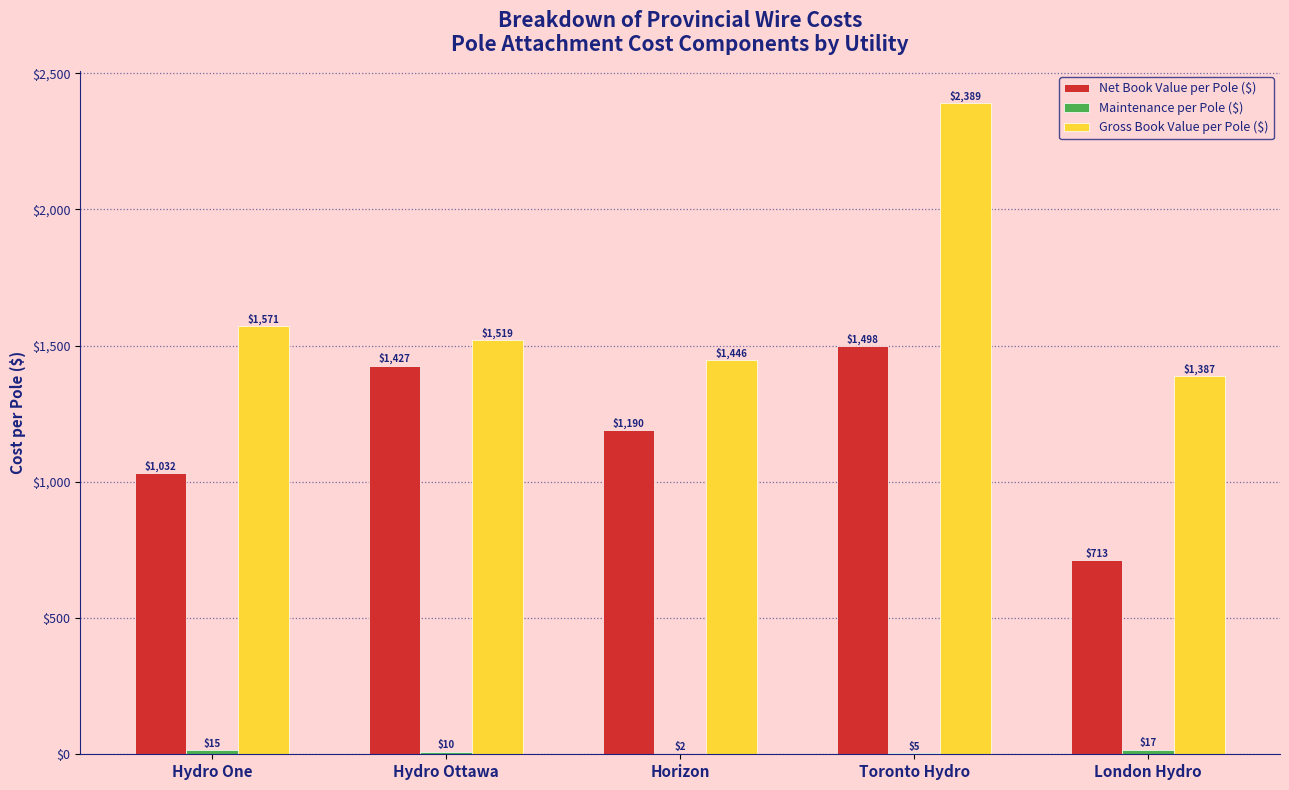

Which category has the highest value in the Gross Book Value per Pole ($) series?

Toronto Hydro